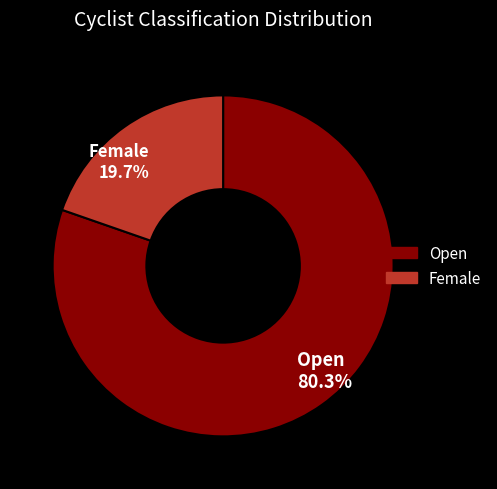

How many segments does this pie chart have?

2